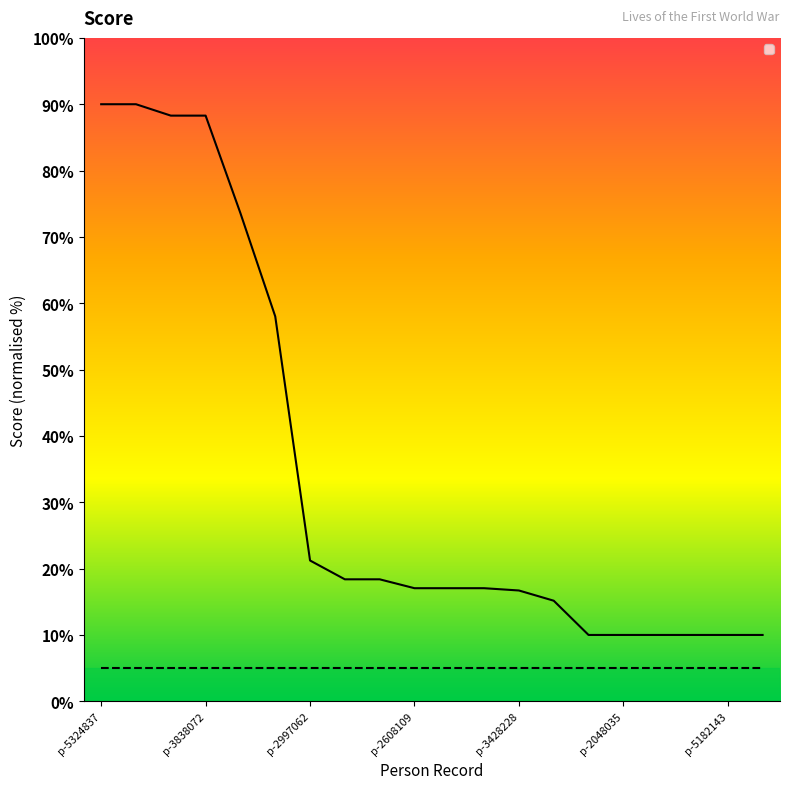

Does the chart display data point markers on the line(s)?

No